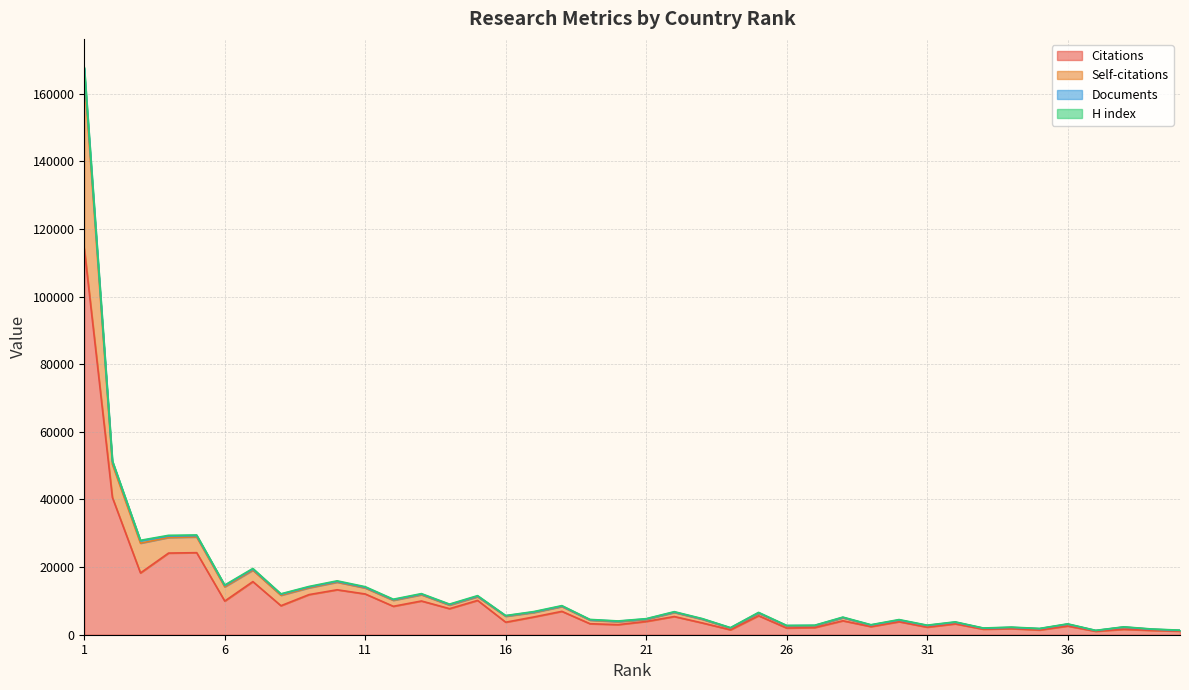

True or false: Citations has more than 1 points higher than both neighbors.

True